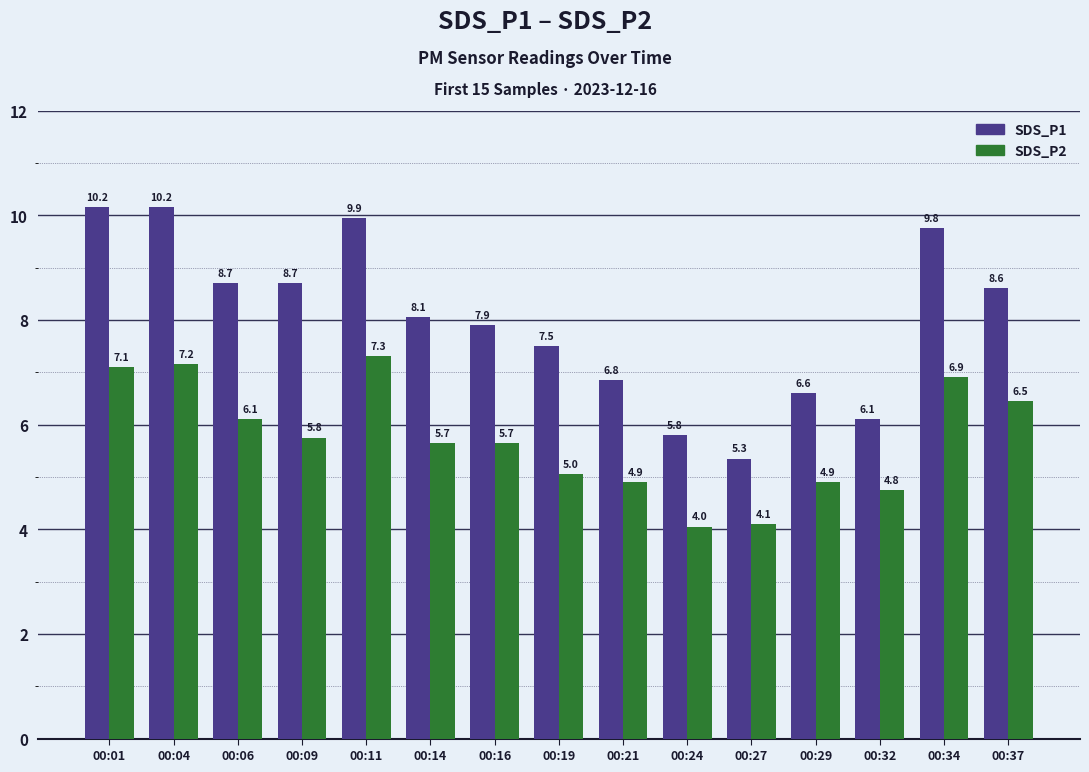

Are the bars horizontal?

No